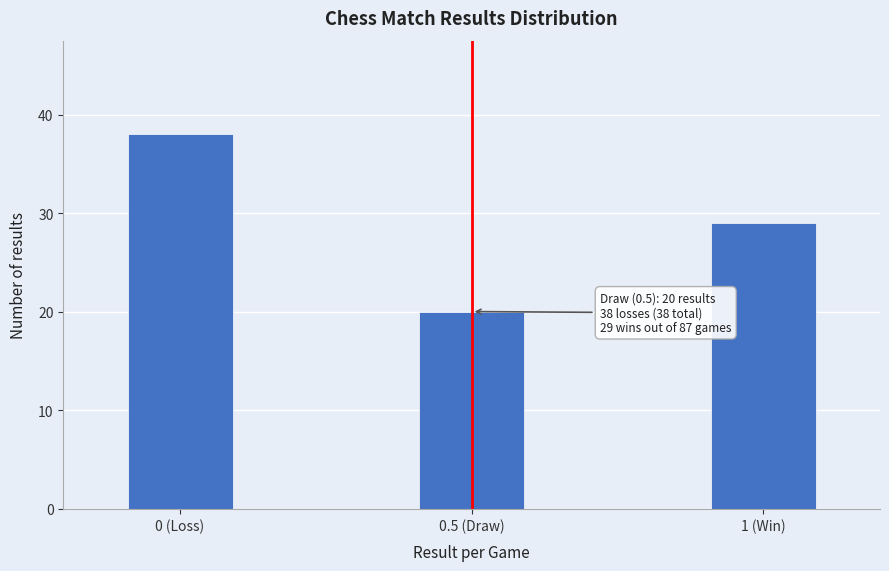

Reading right to left, transcribe all the data shown in this chart.

1 (Win)=29	0.5 (Draw)=20	0 (Loss)=38